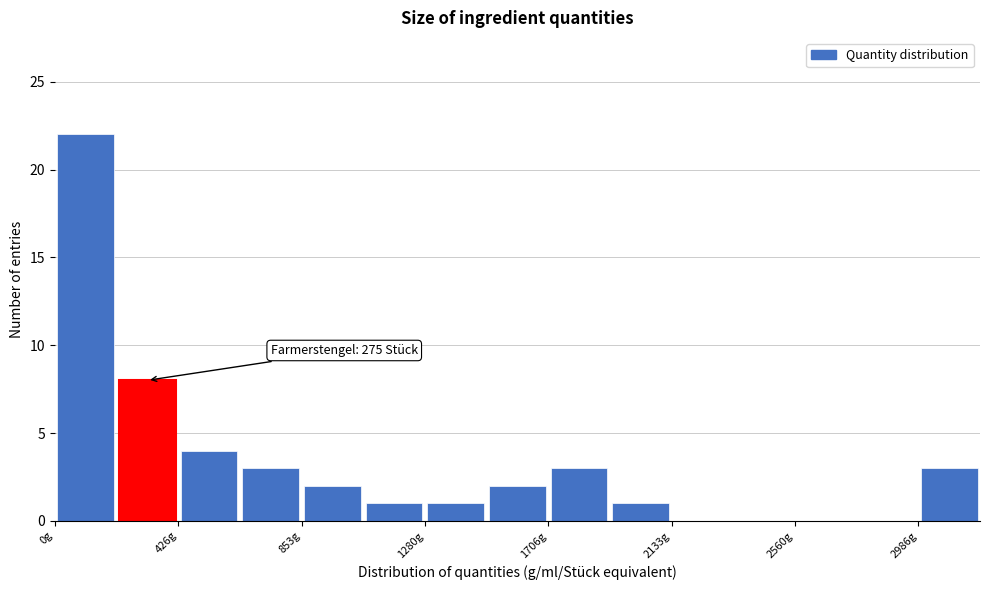

Over which range of the x-axis is the bar tallest?

0 to 200